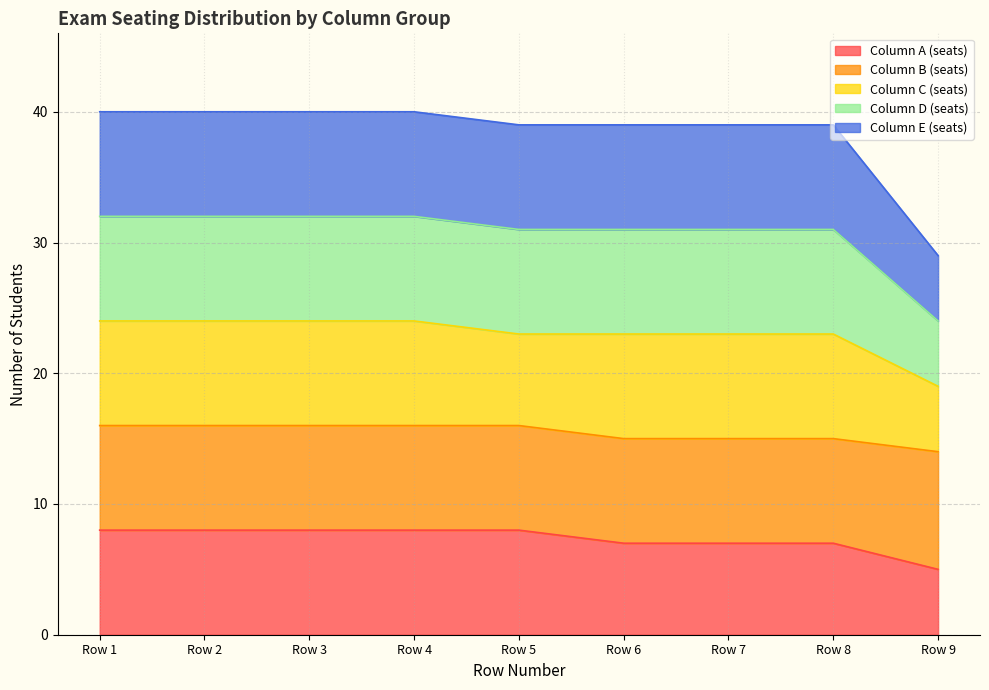

True or false: Column B (seats) and Column D (seats) intersect in this chart.

False